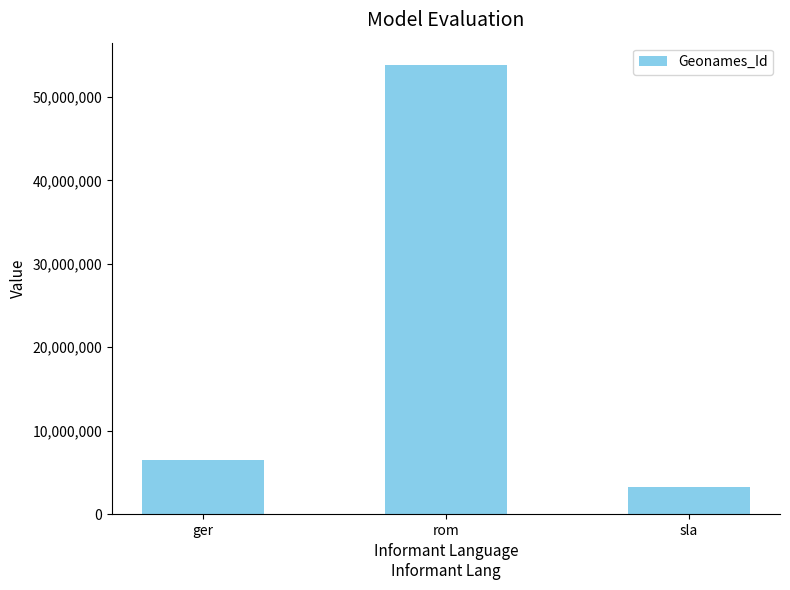

Reading left to right, what are all the values shown in this chart?

ger=6536015	rom=53807205	sla=3197377